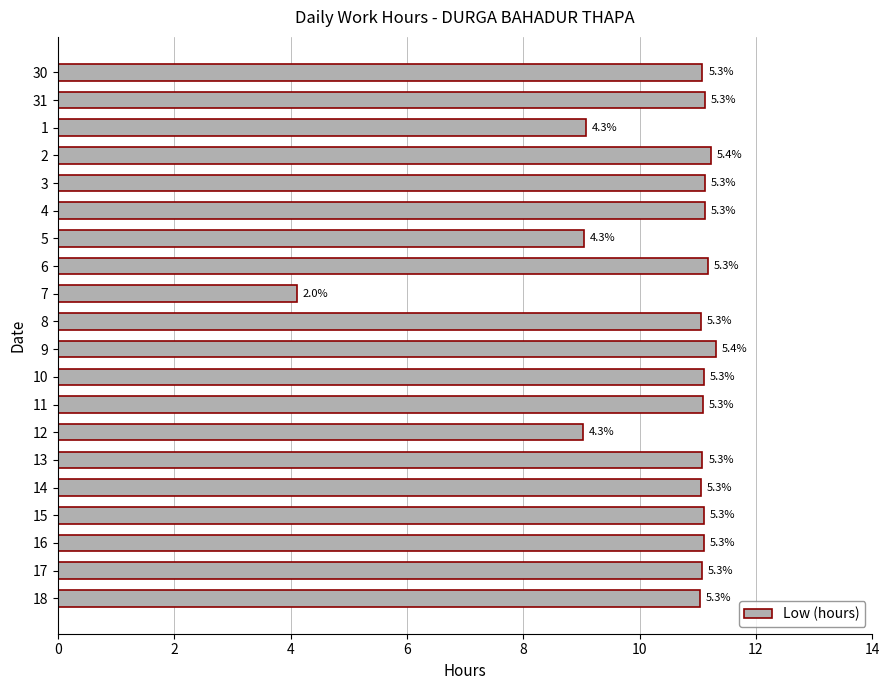

True or false: the data shows 7.6 at 9.

False